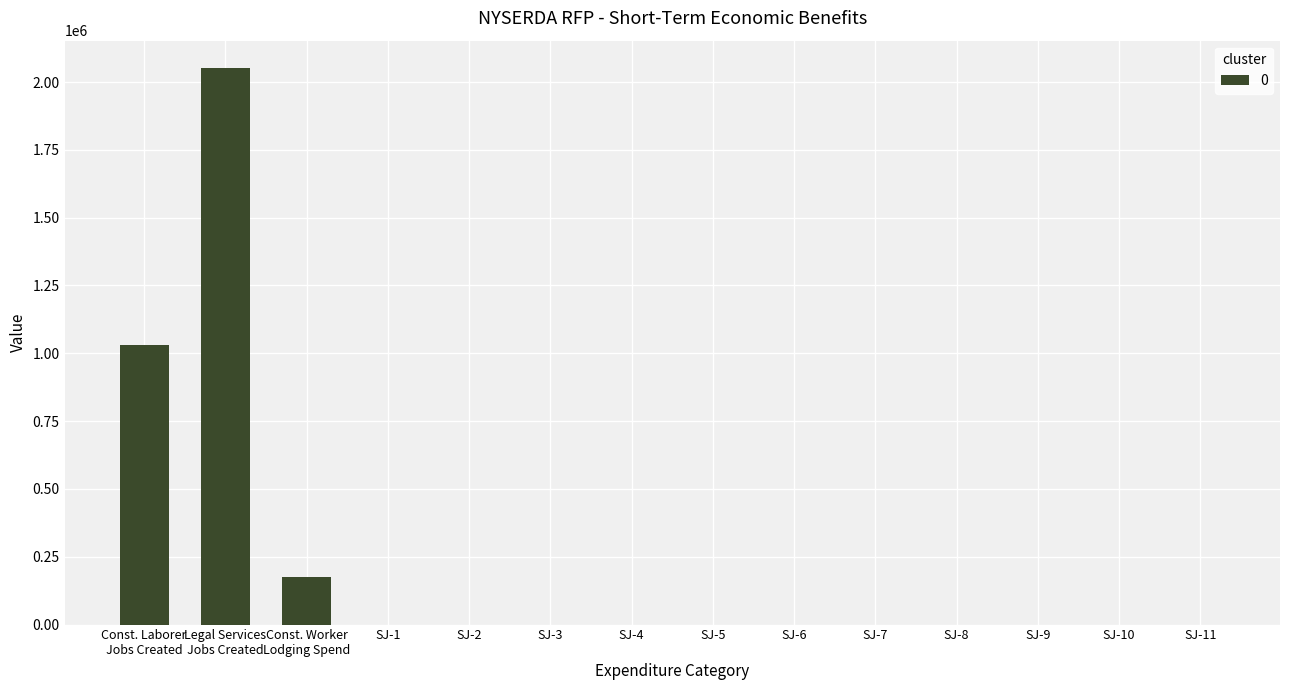

What is the maximum value shown in the chart?

2050000